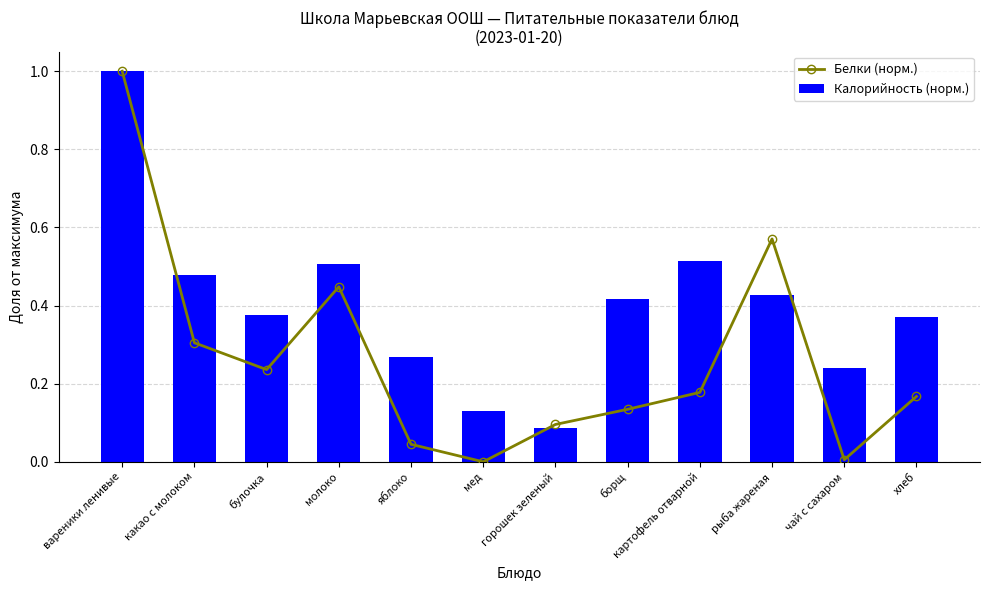

Reading right to left, list all the values displayed in this chart.

Белки (норм.): 0.2	0.0	0.6	0.2	0.1	0.1	0.0	0.0	0.4	0.2	0.3	1.0
Калорийность (норм.): 0.4	0.2	0.4	0.5	0.4	0.1	0.1	0.3	0.5	0.4	0.5	1.0